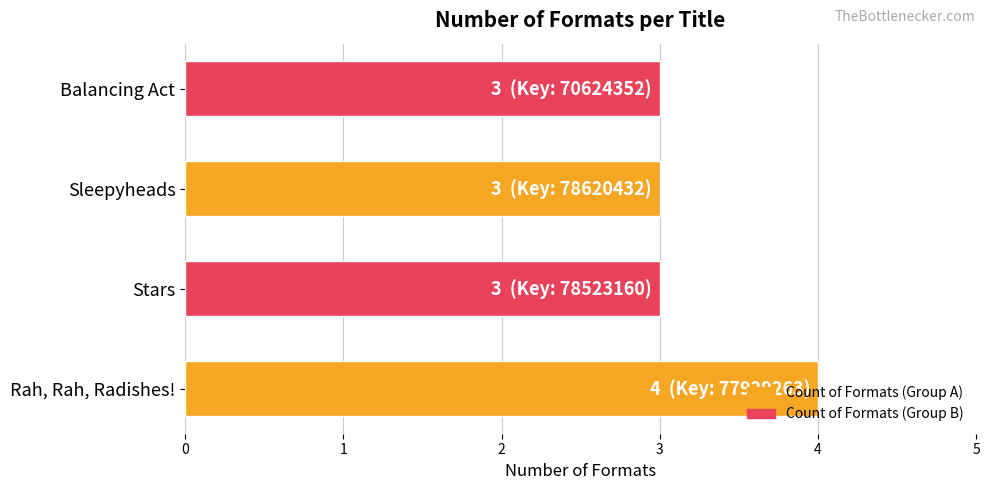

The chart shows a value of 3 at Balancing Act. True or false?

True